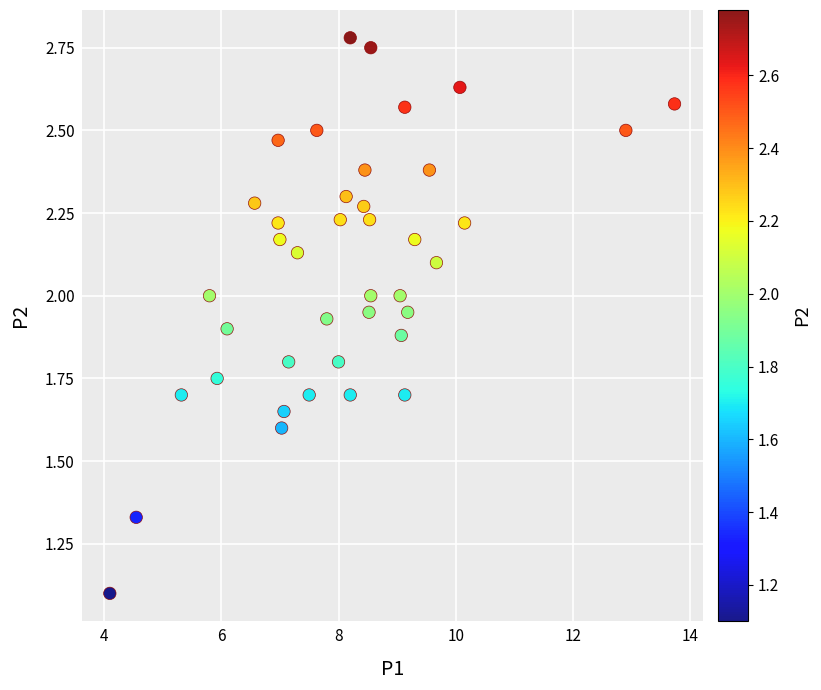

What is the range of X values (max minus min)?

9.6